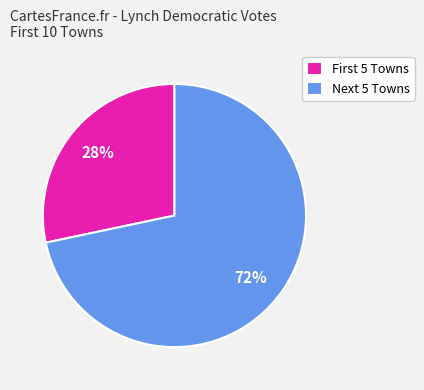

To the nearest percent, what portion does Next 5 Towns represent?

72%